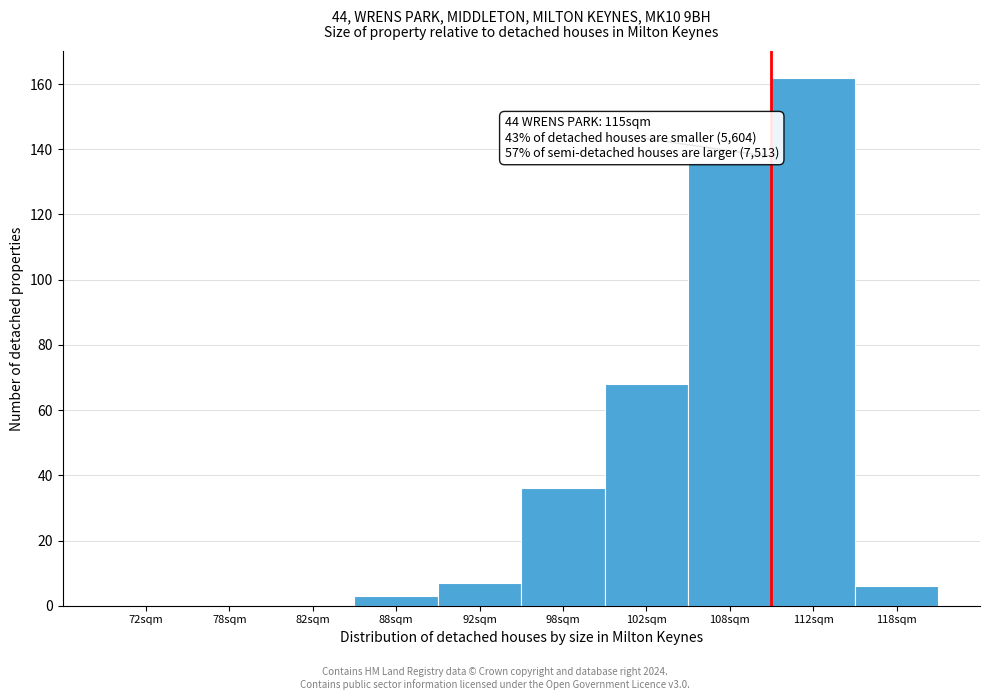

Reading left to right, extract all data points from this chart.

72sqm=0	78sqm=0	82sqm=0	88sqm=3	92sqm=7	98sqm=36	102sqm=68	108sqm=136	112sqm=162	118sqm=6